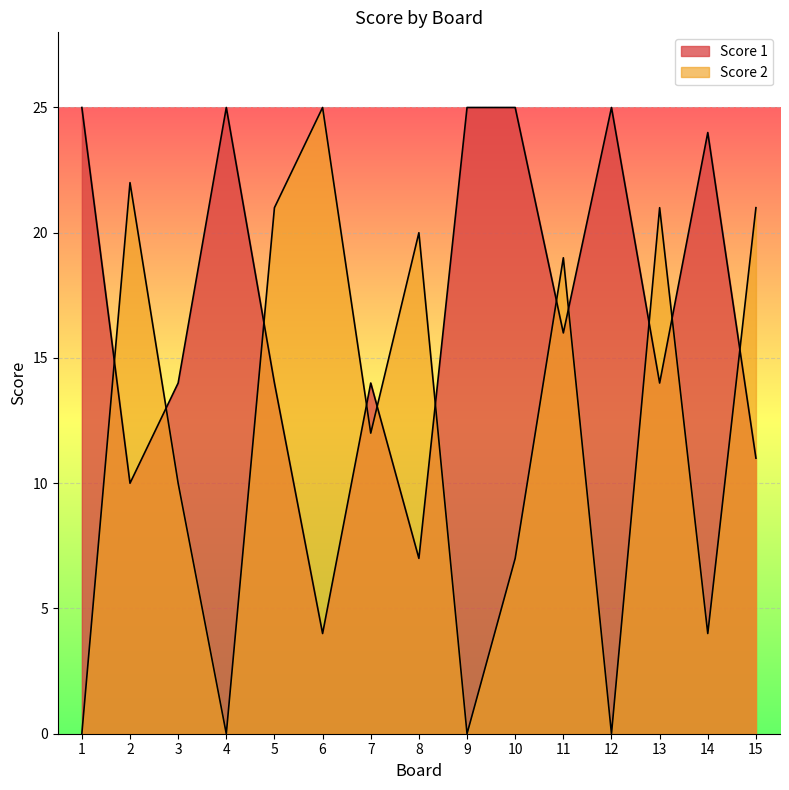

At which category does Score 1 reach its first local valley?

2